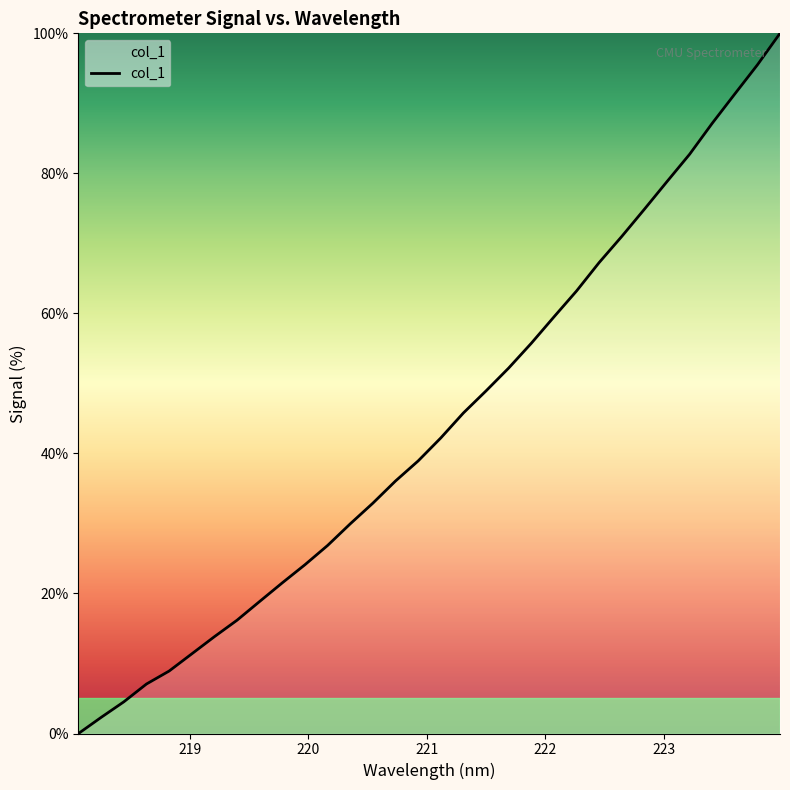

What is the difference between the maximum and minimum values?

100.0